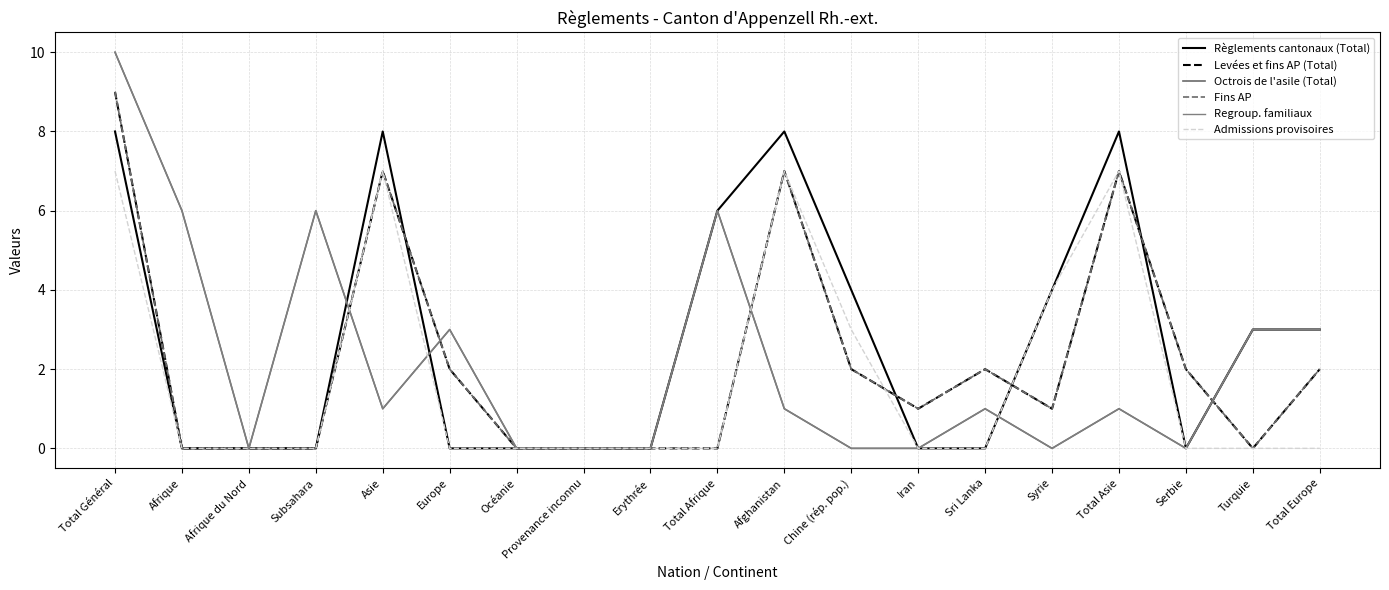

Does the chart have visible grid lines?

Yes